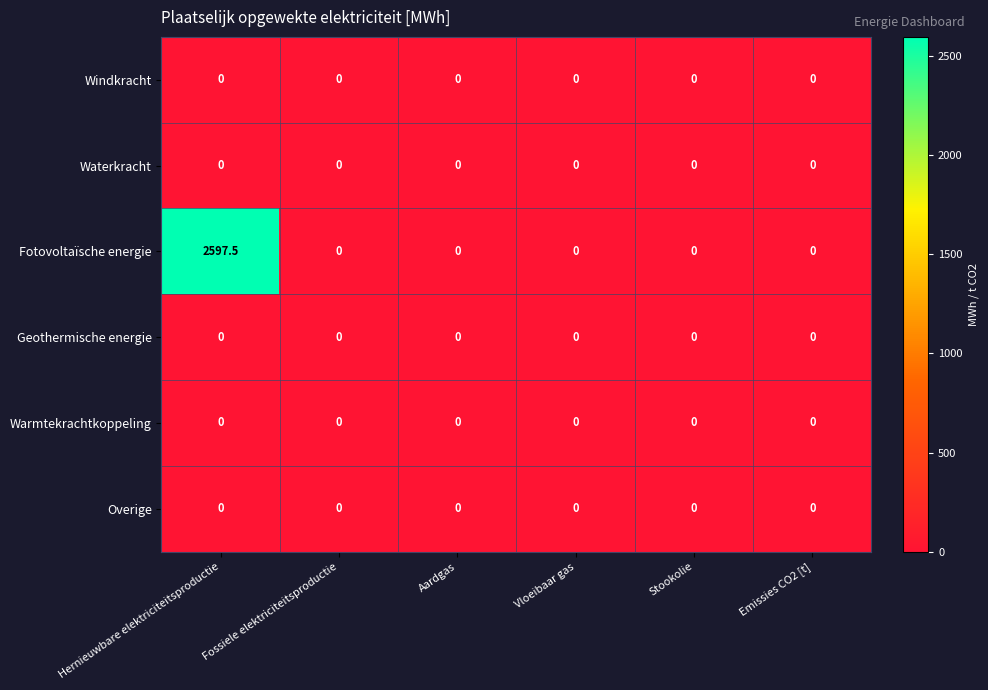

Between Hernieuwbare elektriciteitsproductie and Stookolie, which series saw the biggest shift?

Fotovoltaïsche energie